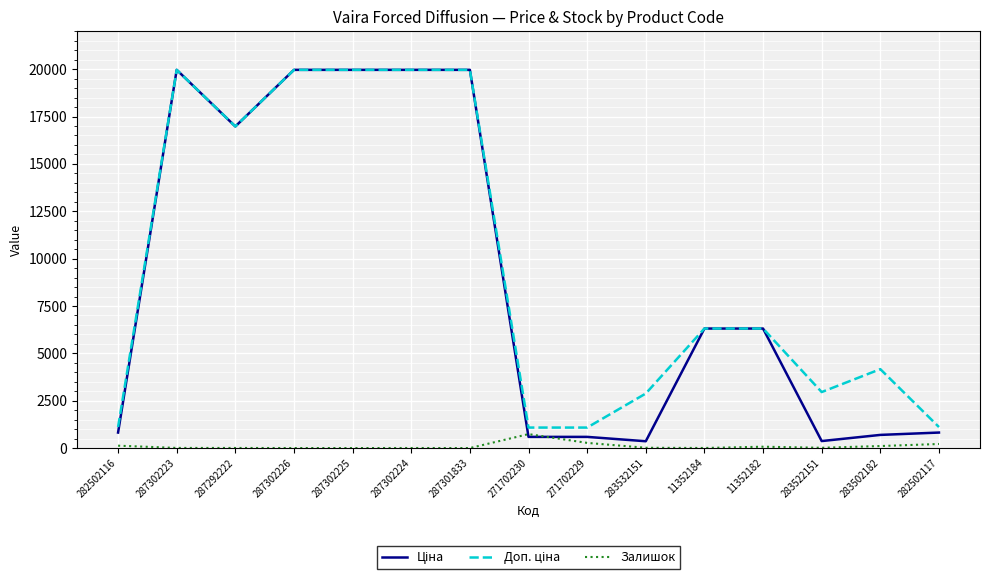

What is the maximum value shown in the chart?

19964.2